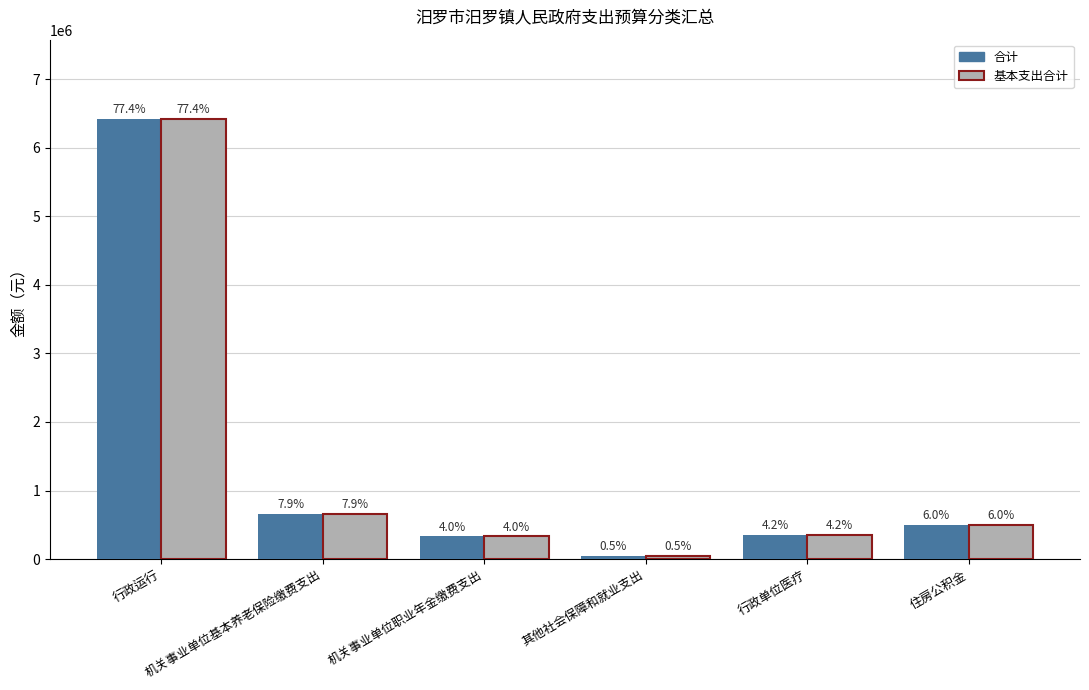

Which has a higher value, 住房公积金 or 行政运行?

行政运行